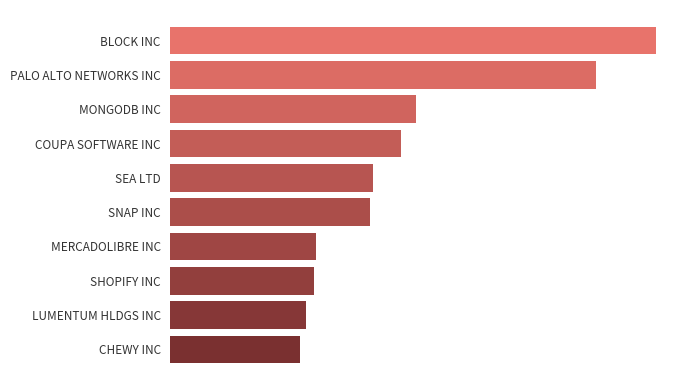

Does the chart contain any negative values?

No